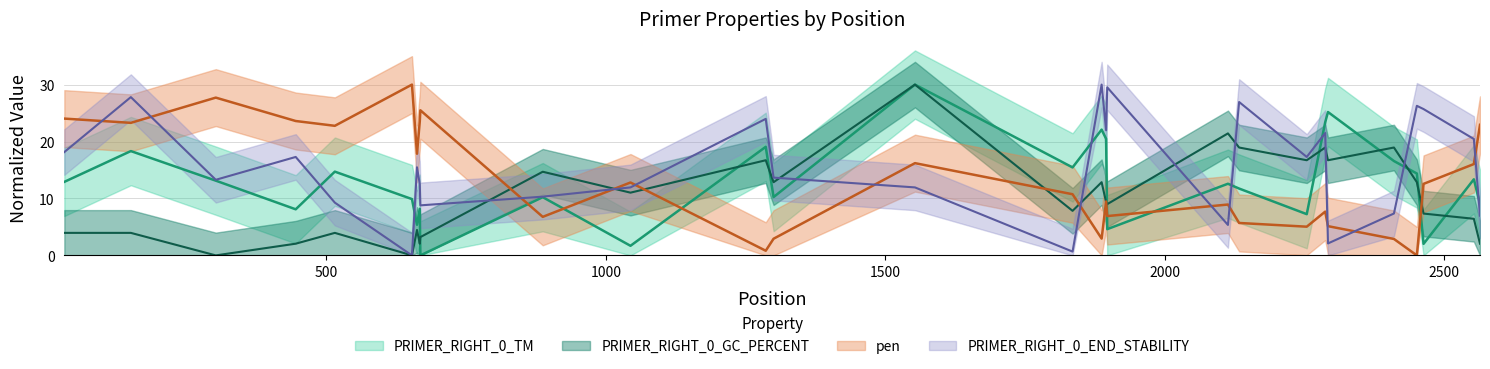

Which series has the largest range (max minus min)?

PRIMER_RIGHT_0_TM